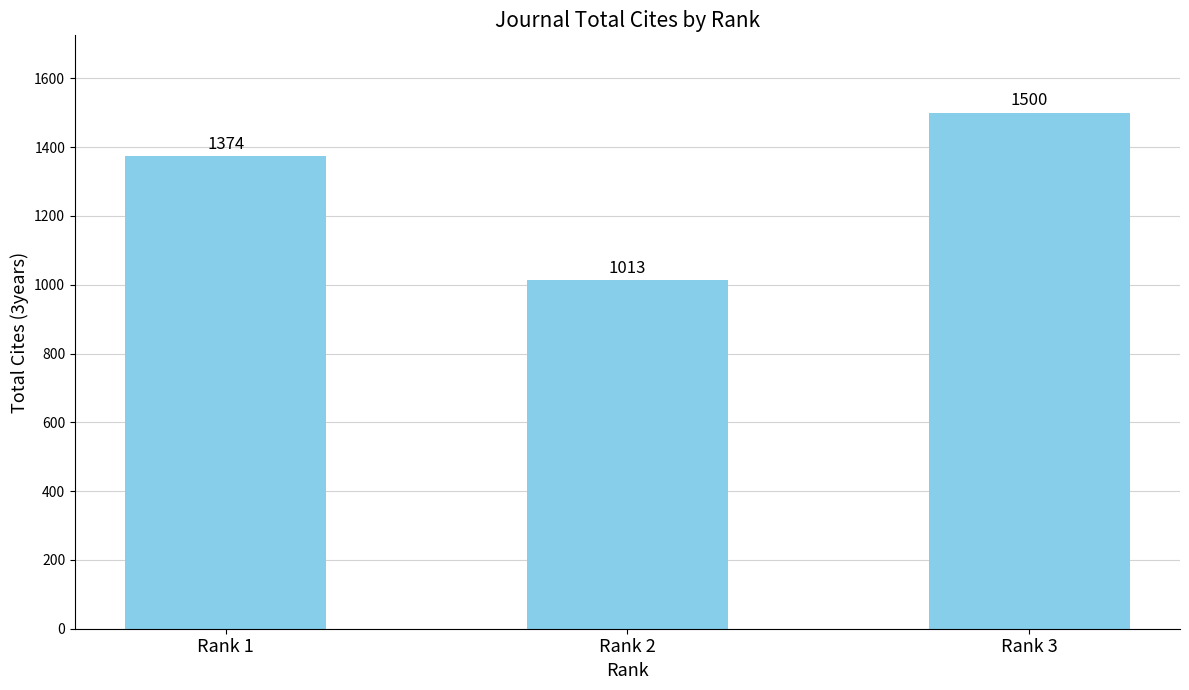

What is the change in value from Rank 1 to Rank 3?

+126